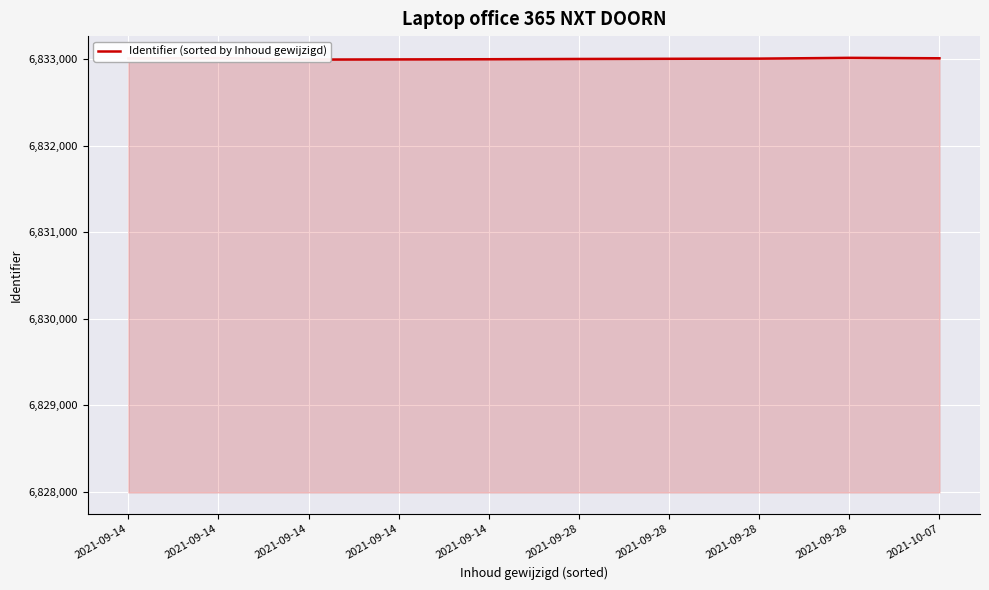

What is the value of the 5th point from the left?

6833008